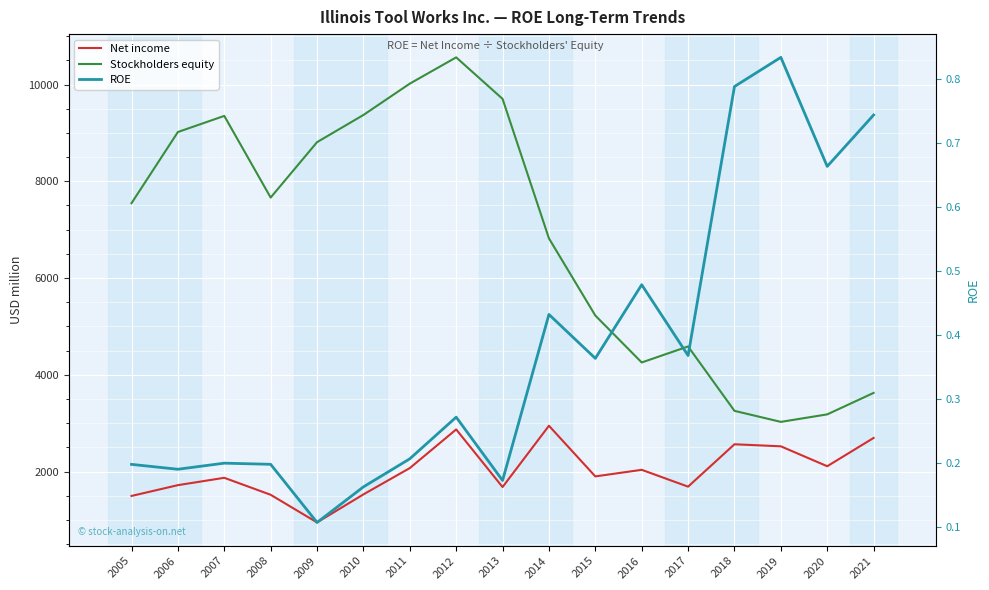

Rank the series by their maximum value, from lowest to highest.

ROE, Net income, Stockholders equity